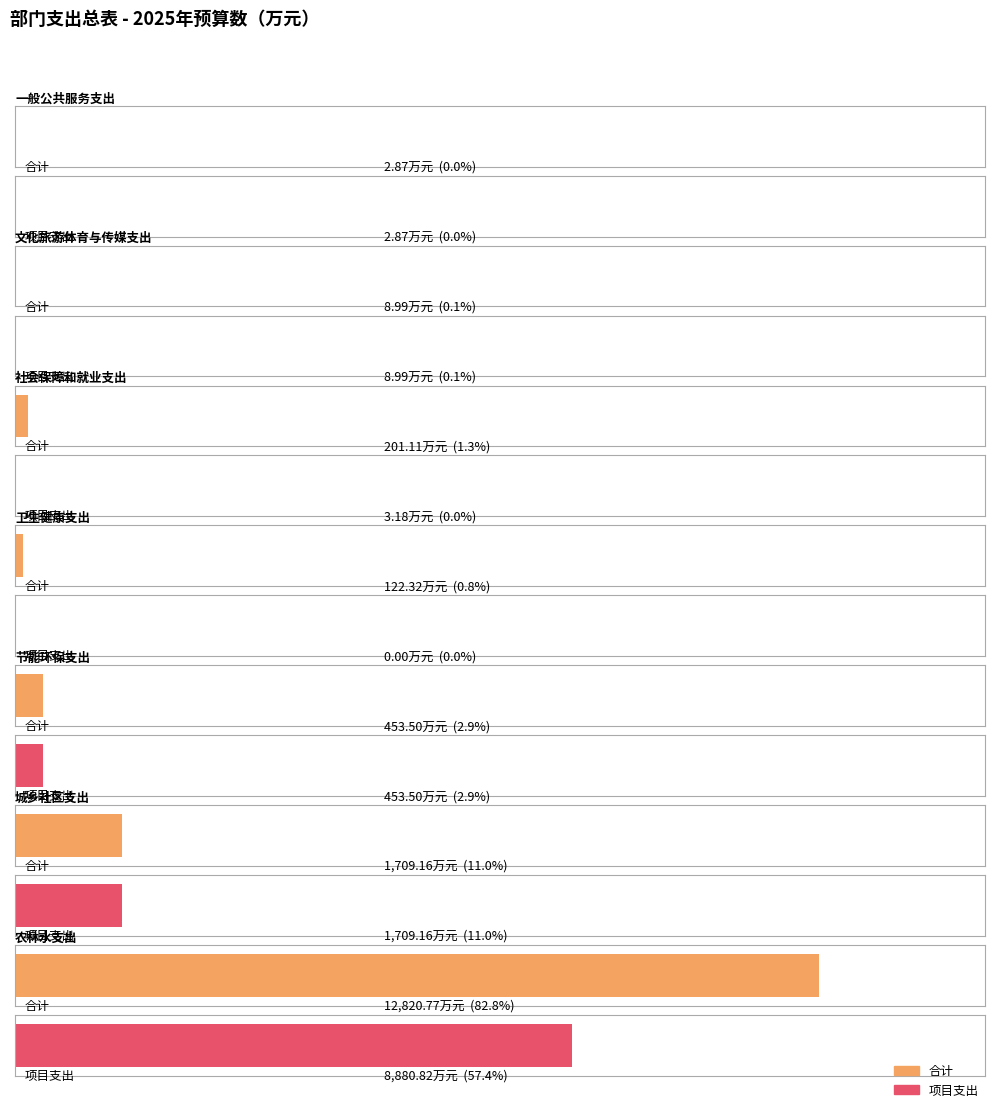

At which label is 项目支出 closest to 4440?

城乡社区支出